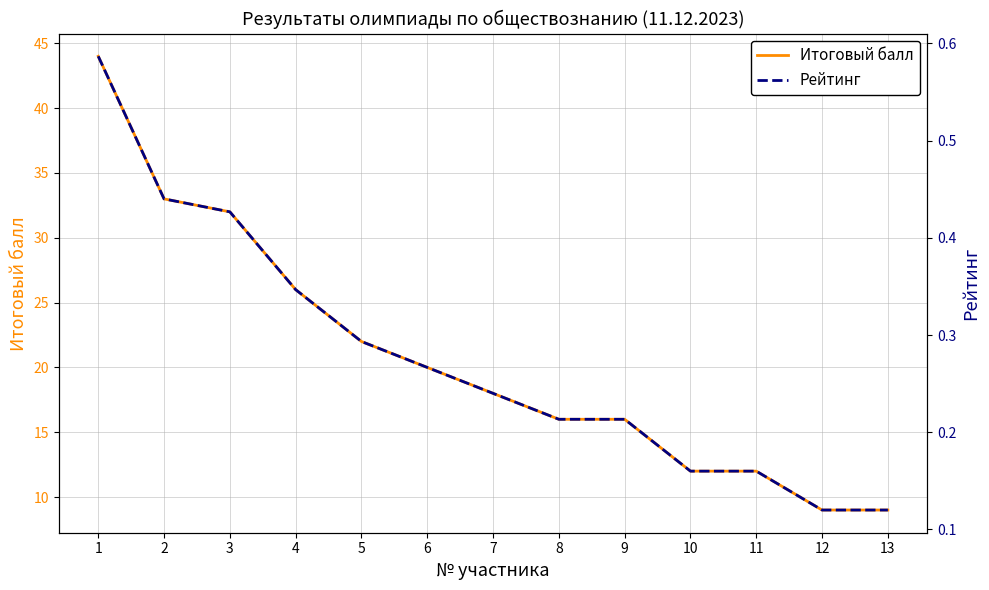

Reading left to right, what are all the values shown in this chart?

Итоговый балл: 1=44.0	2=33.0	3=32.0	4=26.0	5=22.0	6=20.0	7=18.0	8=16.0	9=16.0	10=12.0	11=12.0	12=9.0	13=9.0
Рейтинг: 1=0.6	2=0.4	3=0.4	4=0.3	5=0.3	6=0.3	7=0.2	8=0.2	9=0.2	10=0.2	11=0.2	12=0.1	13=0.1